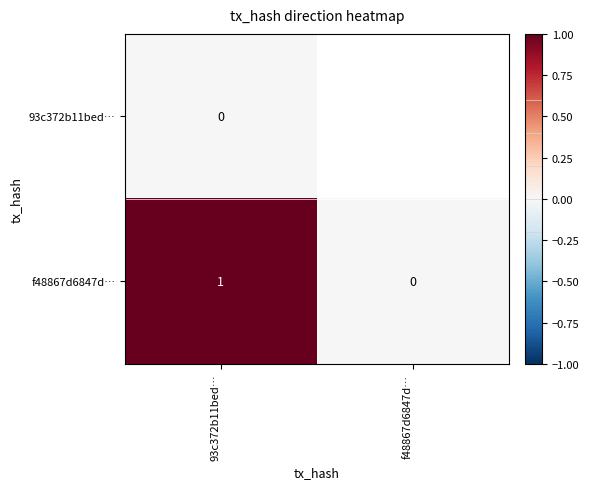

Count the number of categories in the chart.

2